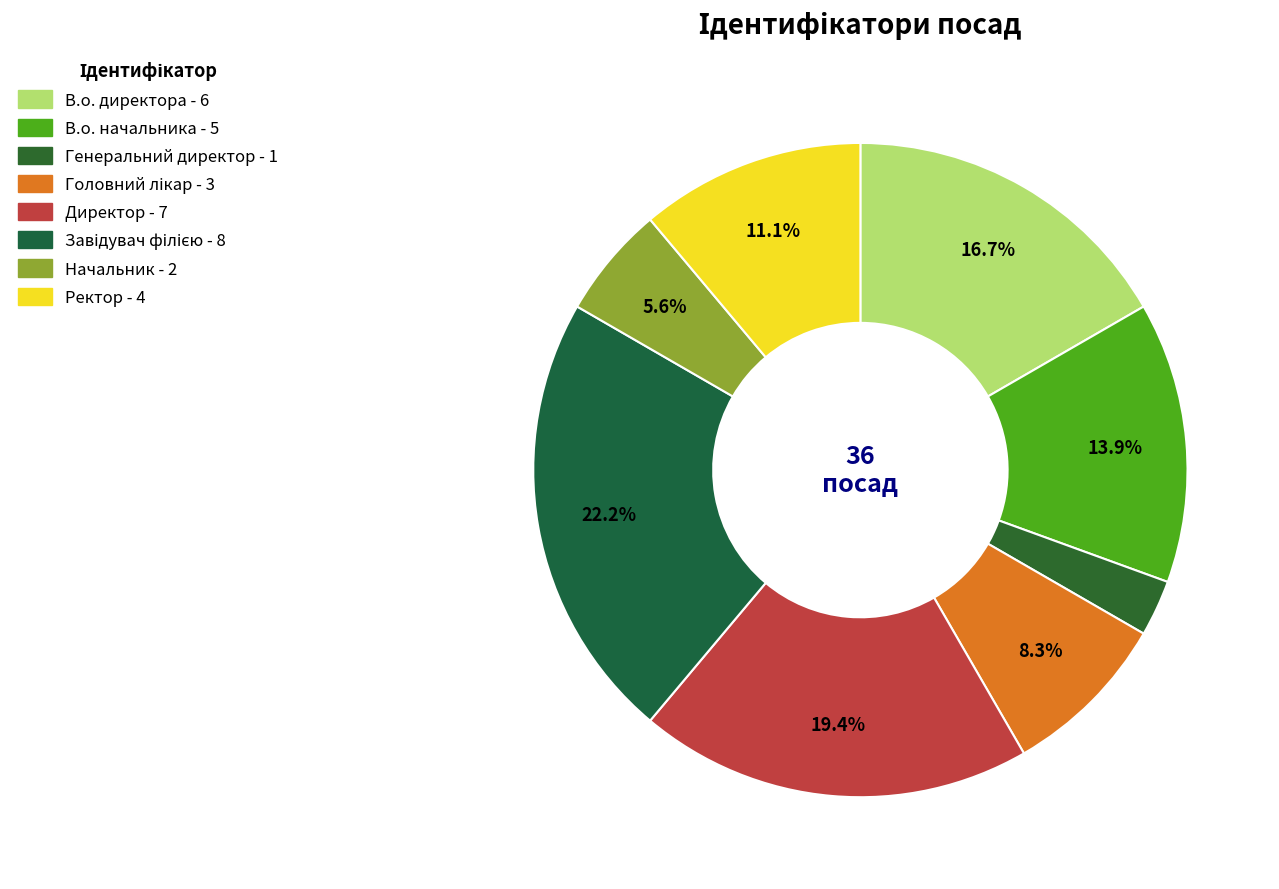

The В.о. начальника slice represents 1% of the pie. True or false?

False